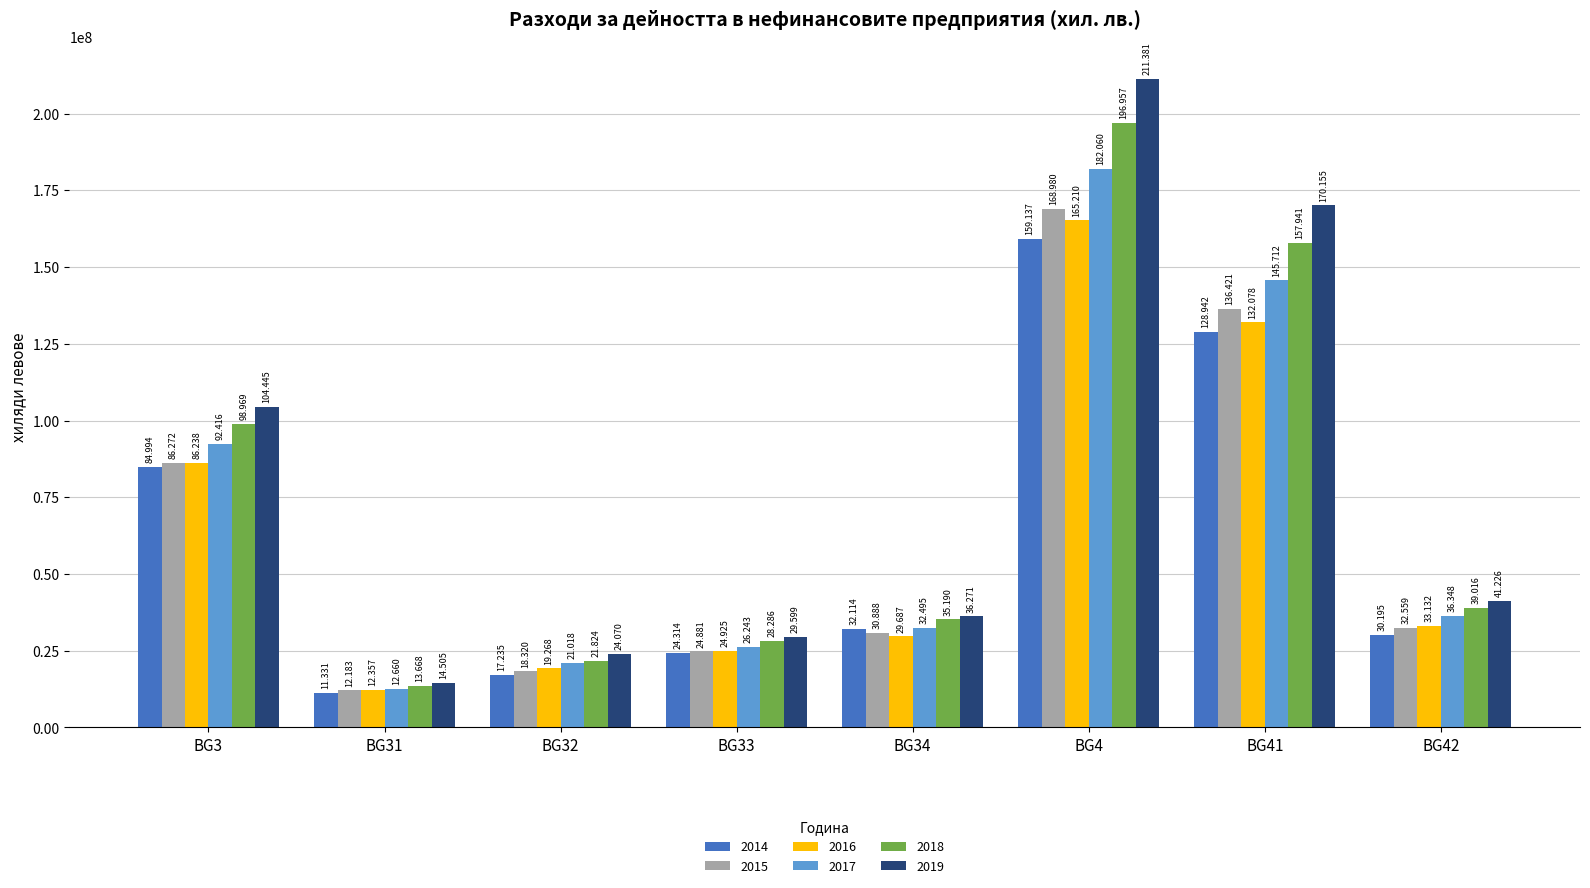

Reading right to left, list all the values displayed in this chart.

2014: BG42=30195332	BG41=128941815	BG4=159137147	BG34=32113804	BG33=24313951	BG32=17235024	BG31=11331110	BG3=84993889
2015: BG42=32558979	BG41=136421065	BG4=168980044	BG34=30887568	BG33=24880508	BG32=18320278	BG31=12183167	BG3=86271521
2016: BG42=33131682	BG41=132078026	BG4=165209708	BG34=29686606	BG33=24925482	BG32=19268281	BG31=12357414	BG3=86237783
2017: BG42=36347559	BG41=145712115	BG4=182059674	BG34=32495441	BG33=26243052	BG32=21017514	BG31=12660001	BG3=92416008
2018: BG42=39015967	BG41=157940742	BG4=196956709	BG34=35190442	BG33=28286138	BG32=21823734	BG31=13668281	BG3=98968595
2019: BG42=41226018	BG41=170155370	BG4=211381388	BG34=36271480	BG33=29598605	BG32=24070082	BG31=14505195	BG3=104445362